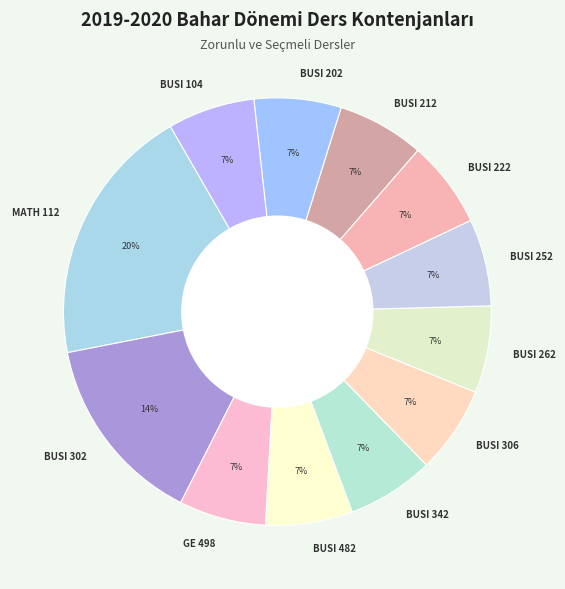

To the nearest percent, what portion does BUSI 482 represent?

7%